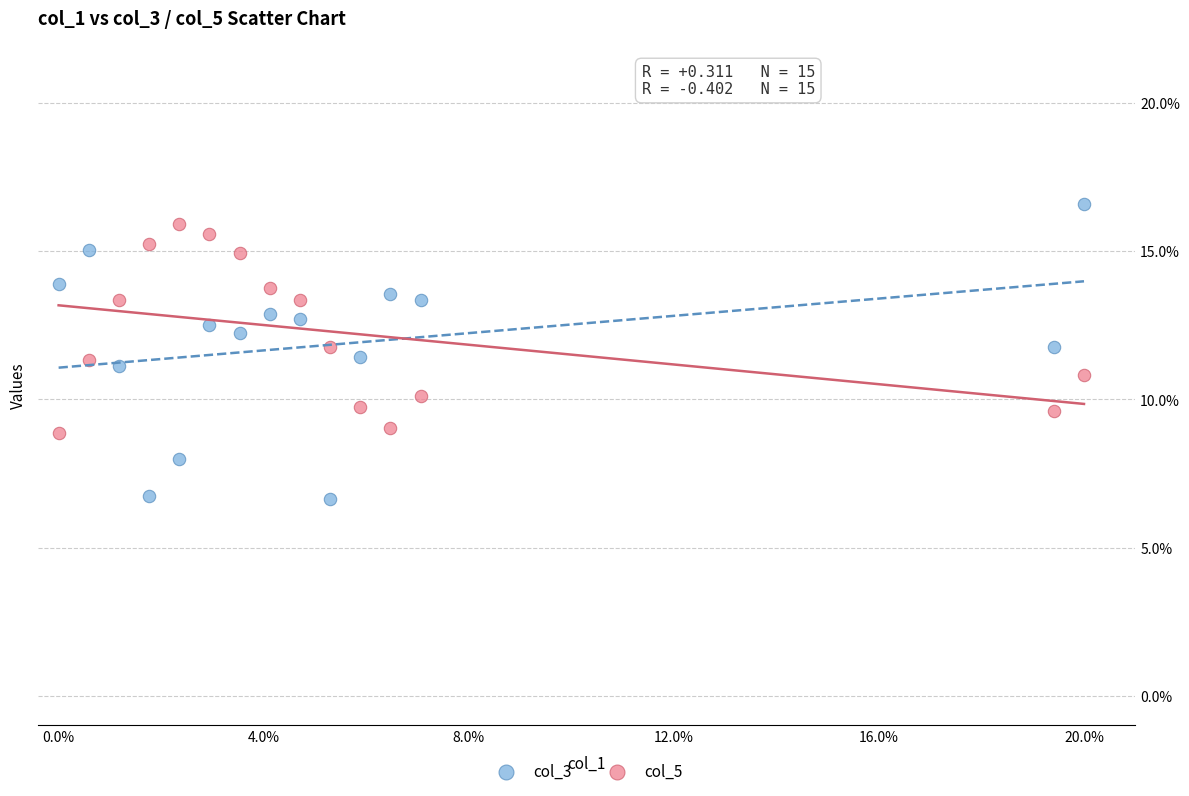

Which series reaches the minimum Y coordinate?

col_3